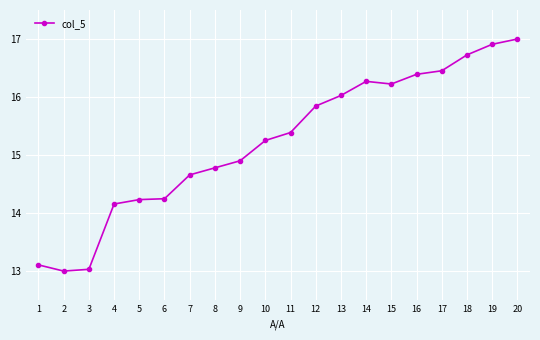

Reading left to right, extract all data points from this chart.

1=13.1	2=13.0	3=13.0	4=14.2	5=14.2	6=14.2	7=14.7	8=14.8	9=14.9	10=15.3	11=15.4	12=15.8	13=16.0	14=16.3	15=16.2	16=16.4	17=16.5	18=16.7	19=16.9	20=17.0